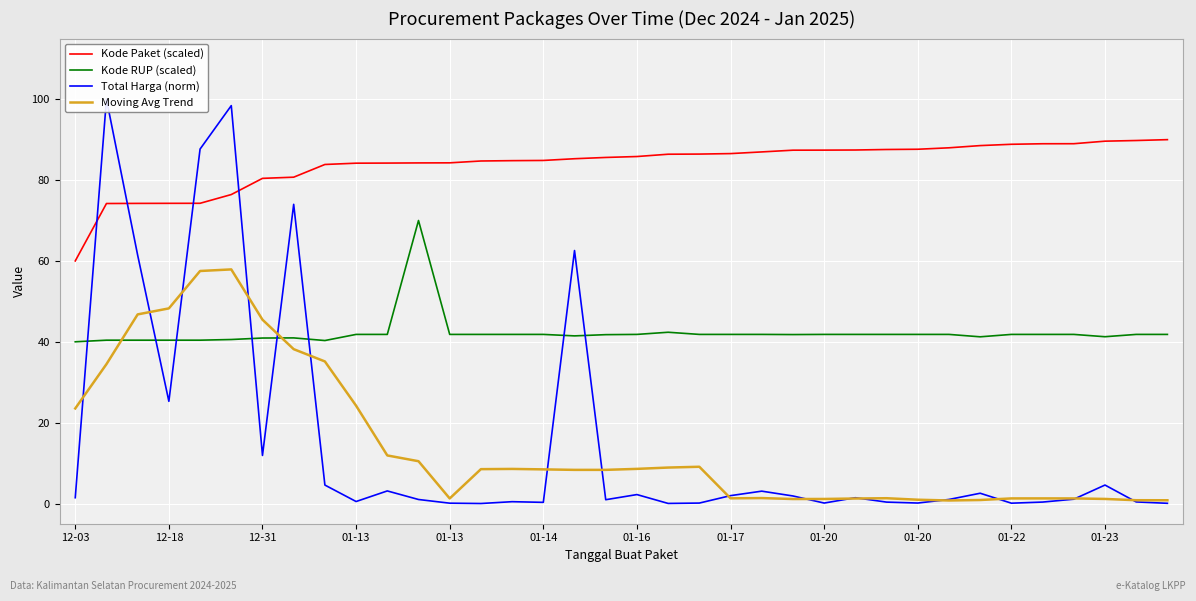

How many interior local peaks does the Total Harga (norm) series have?

11